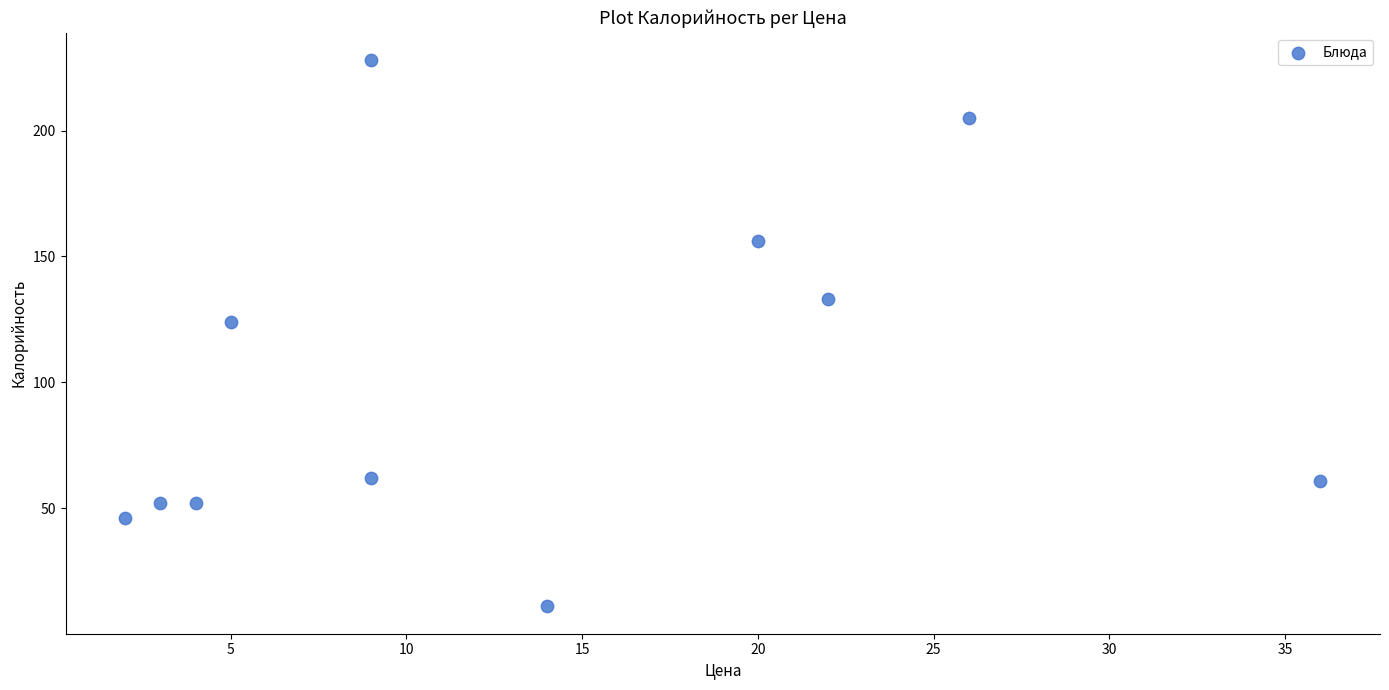

What is the range of X values (max minus min)?

34